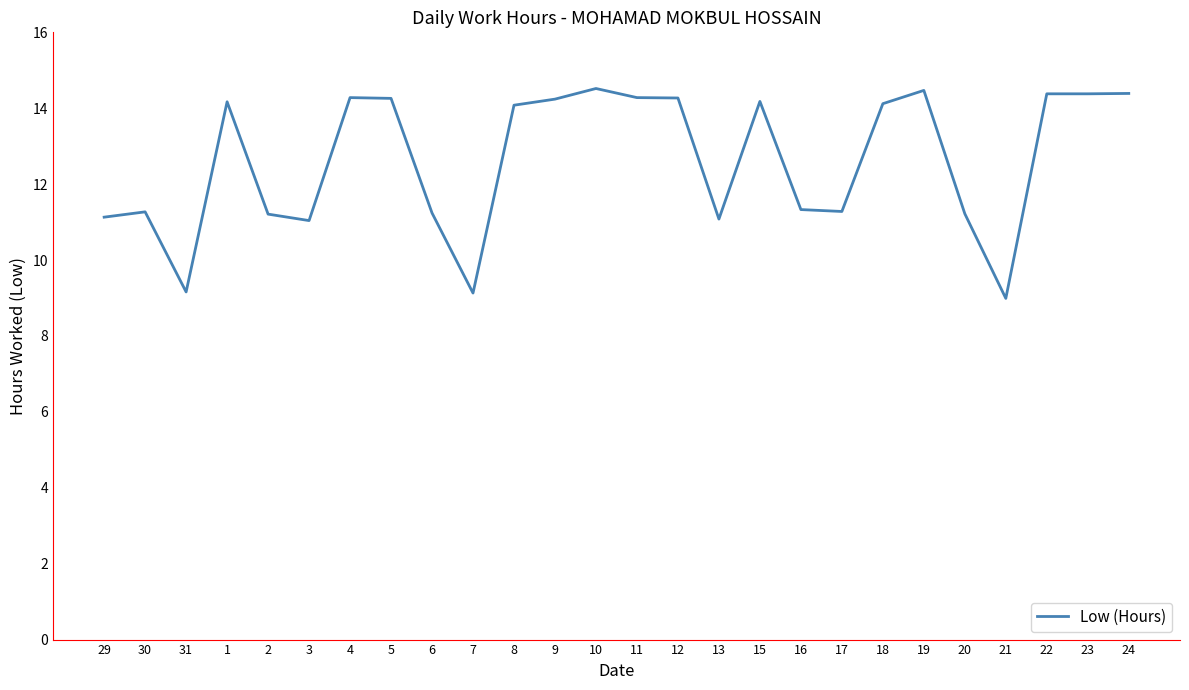

What position from the left is 10?

13